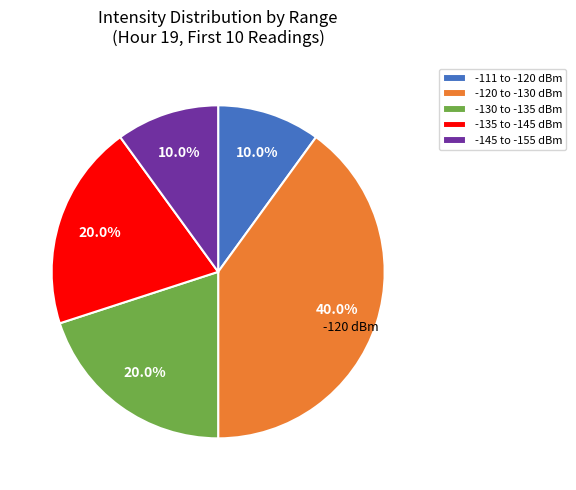

Is there a majority slice in this chart?

No